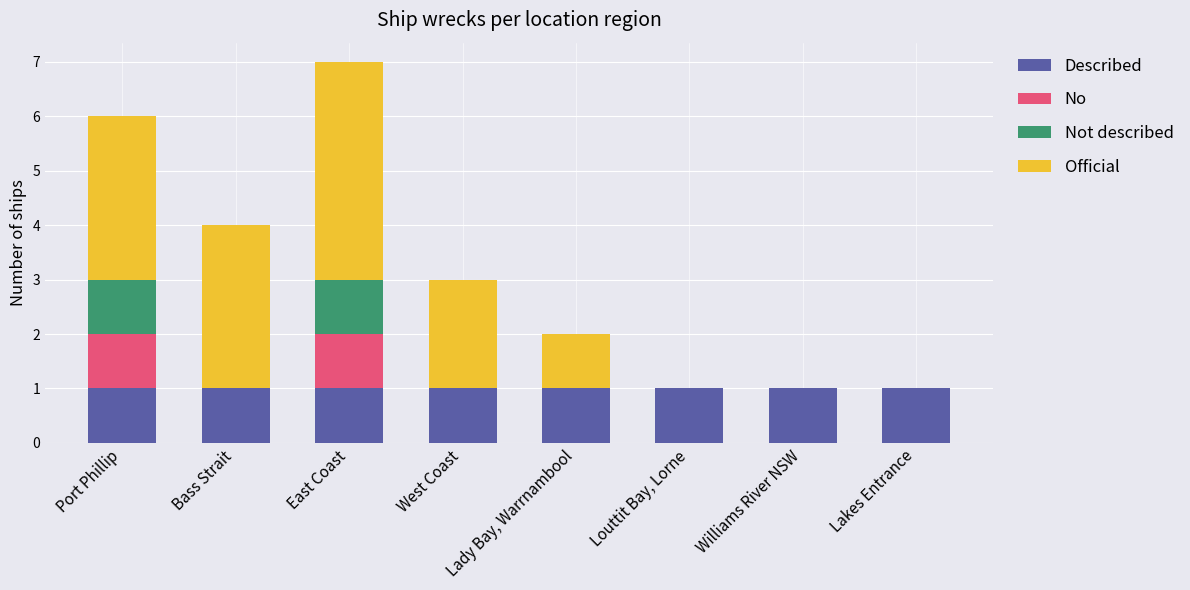

At which category is the sum across all series the highest?

East Coast